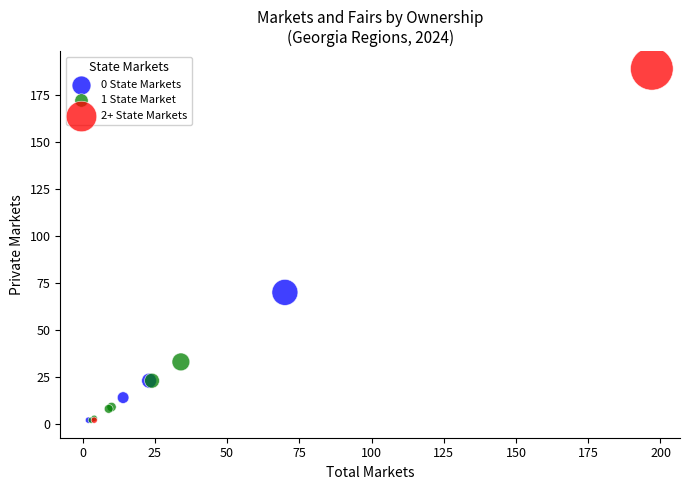

Which series reaches the maximum Y coordinate?

2+ State Markets